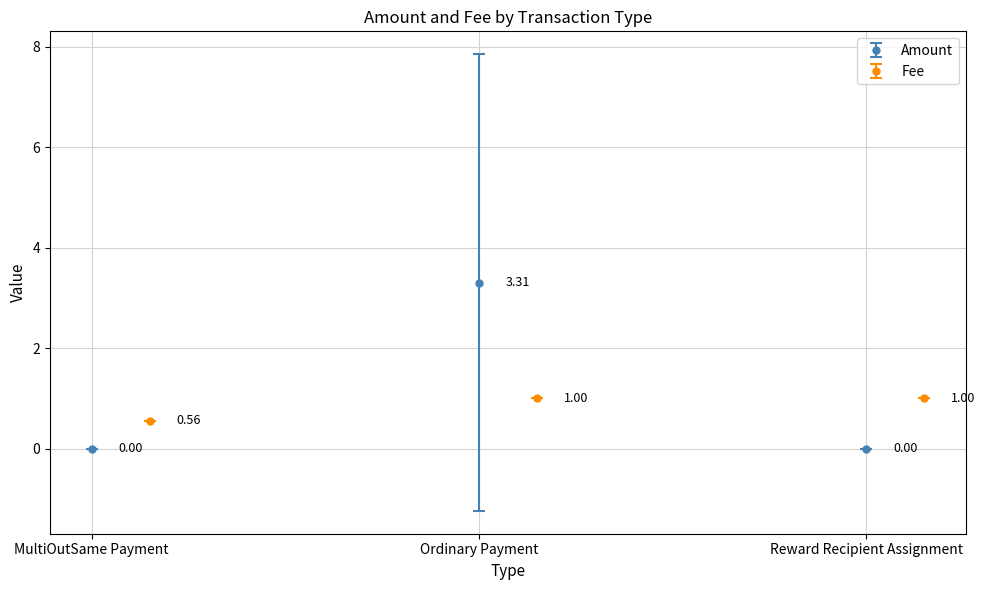

List the series in order of their overall mean, highest first.

Amount, Fee